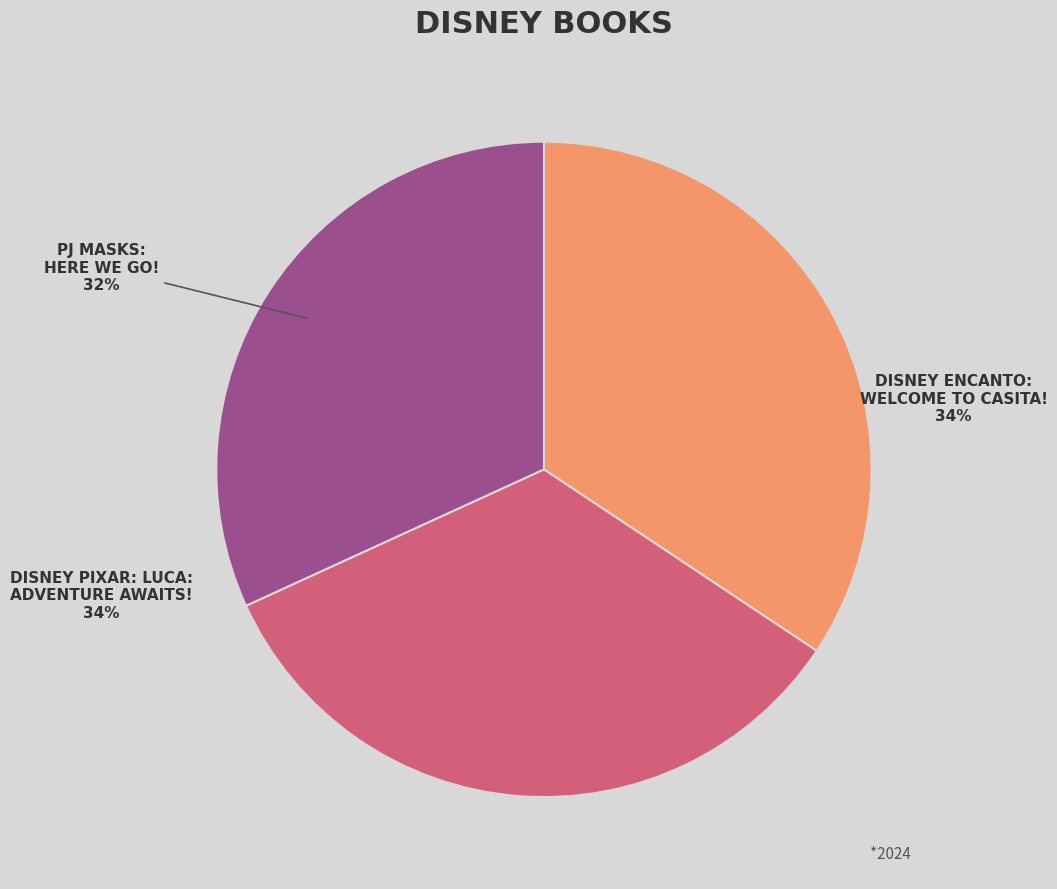

Is there a majority slice in this chart?

No